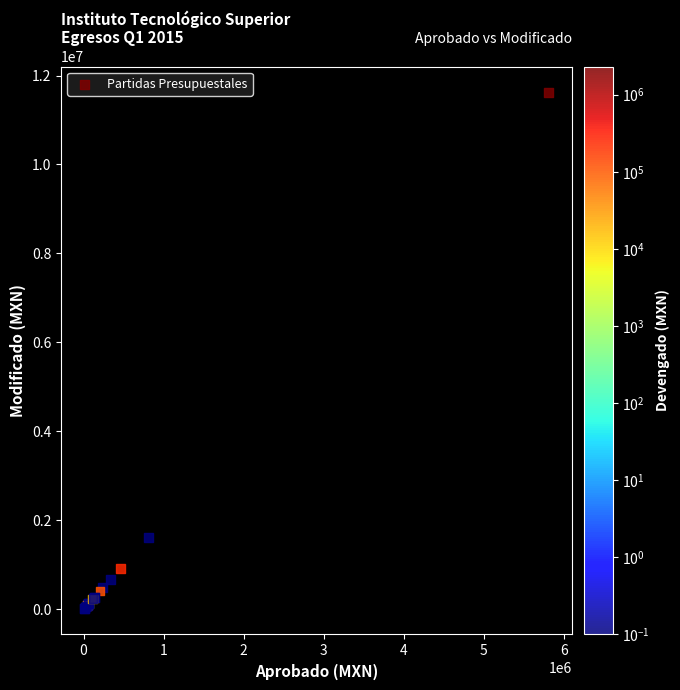

What Y value in the scatter plot is closest to 5817317?

1620331.9